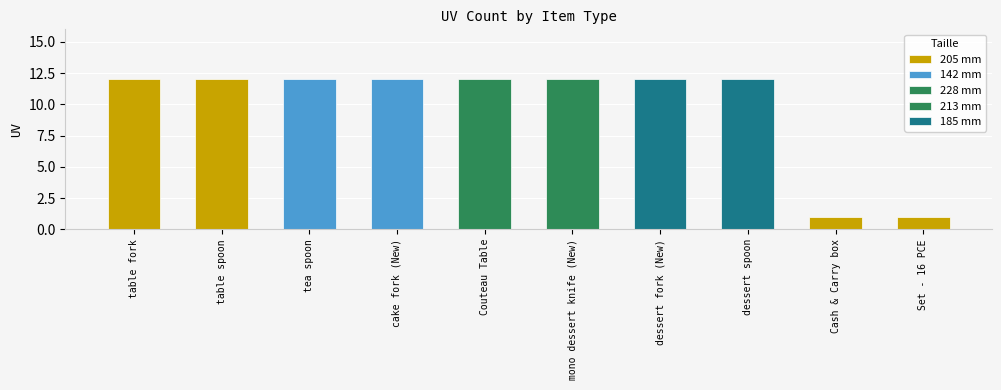

What is the label of the 3rd bar from the right?

dessert spoon